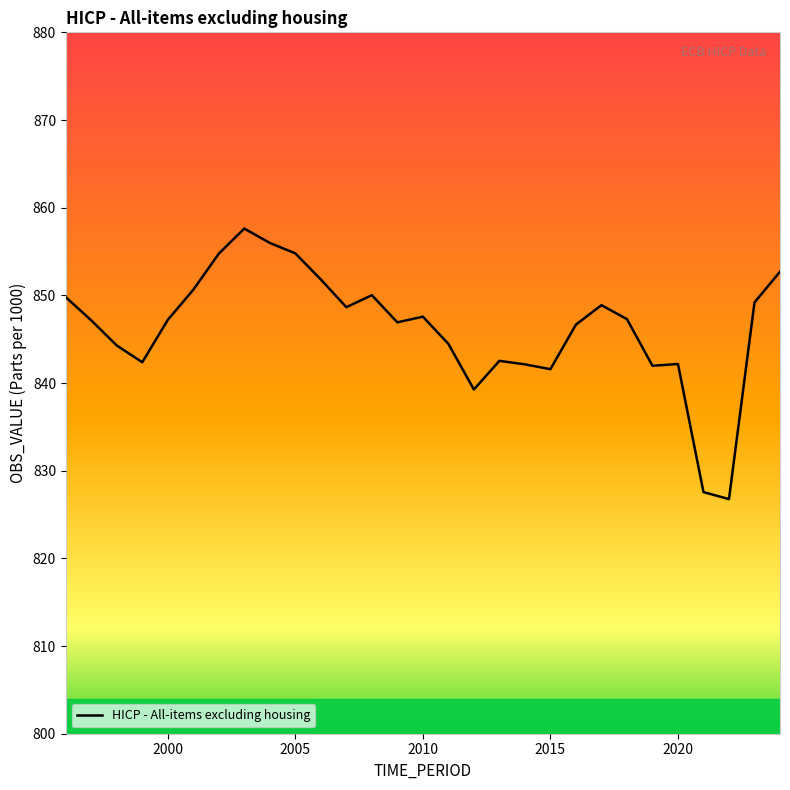

What is the difference between the maximum and minimum values?

30.9